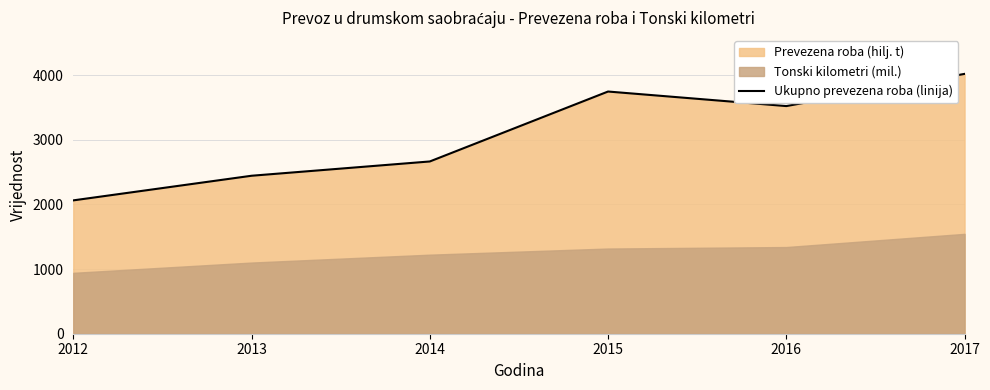

Reading right to left, what are all the values shown in this chart?

4020	3522	3747	2665	2444	2063